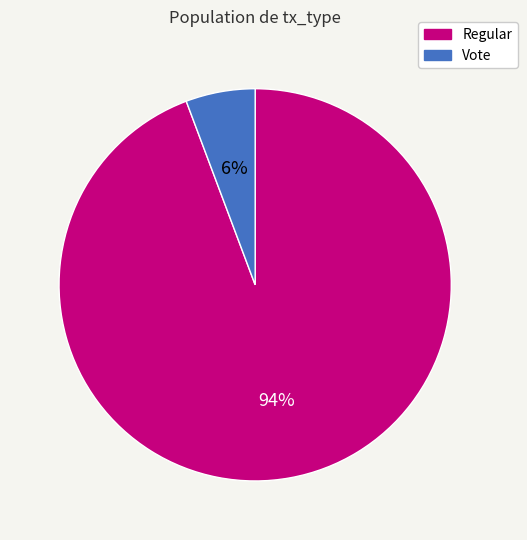

What percentage is the Regular slice, to the nearest percent?

94%